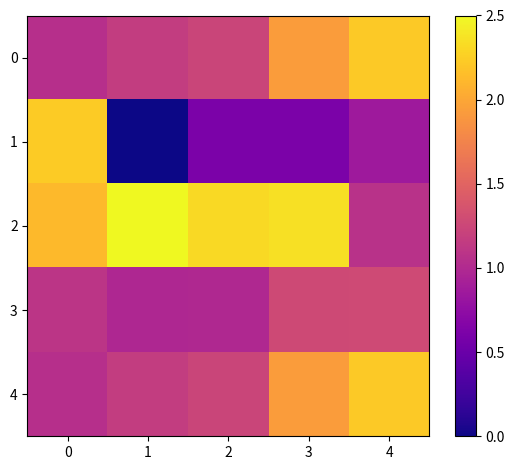

At which category is the sum across all series the highest?

3